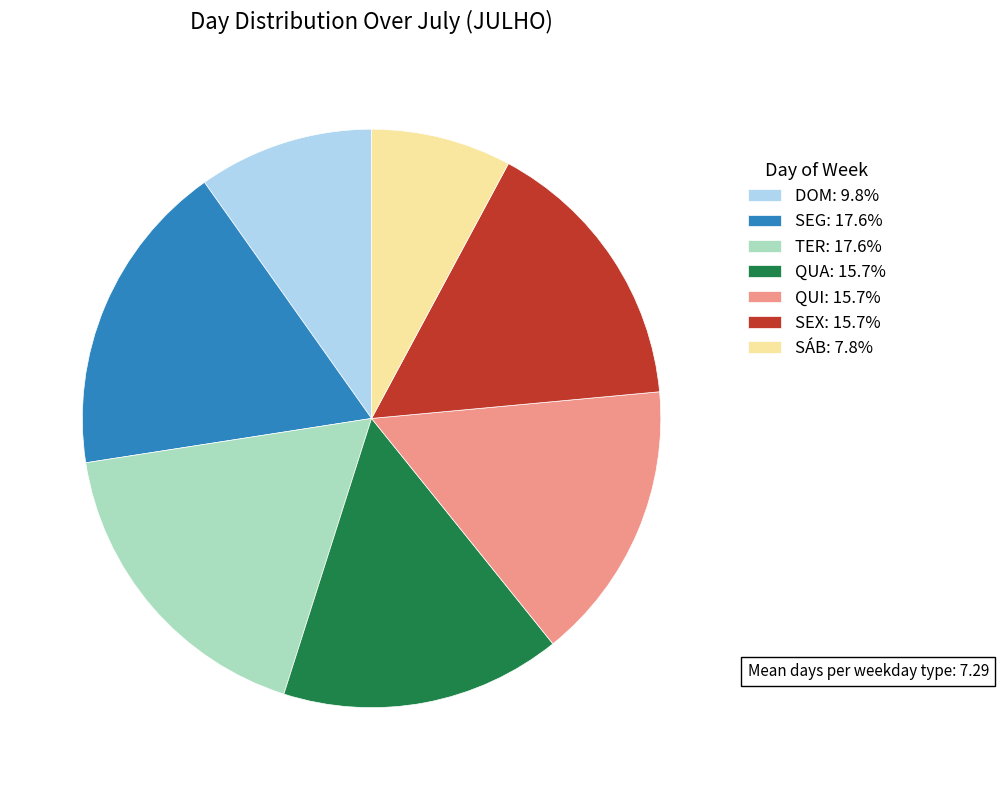

What is the ratio of the value at QUI: 15.7% to the value at SEX: 15.7%?

1.0